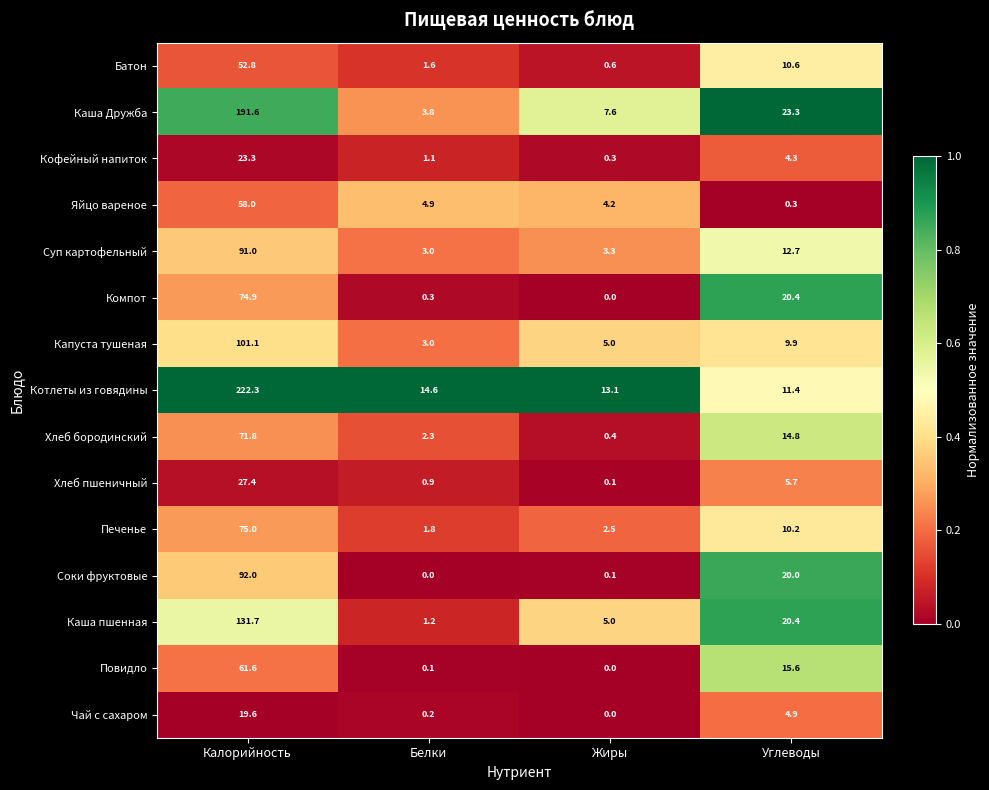

Which category has the highest value across all series?

Калорийность